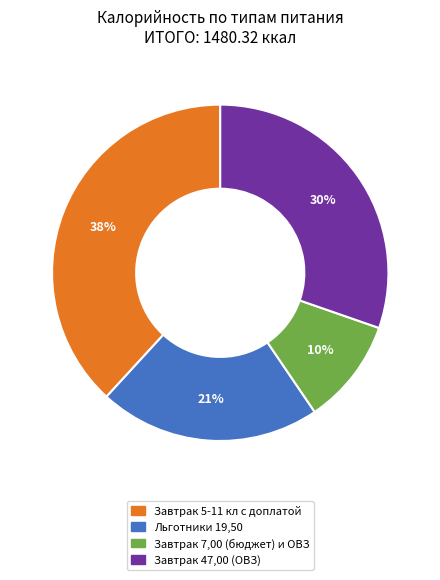

Which has a higher value, Льготники 19,50 or Завтрак 5-11 кл с доплатой?

Завтрак 5-11 кл с доплатой